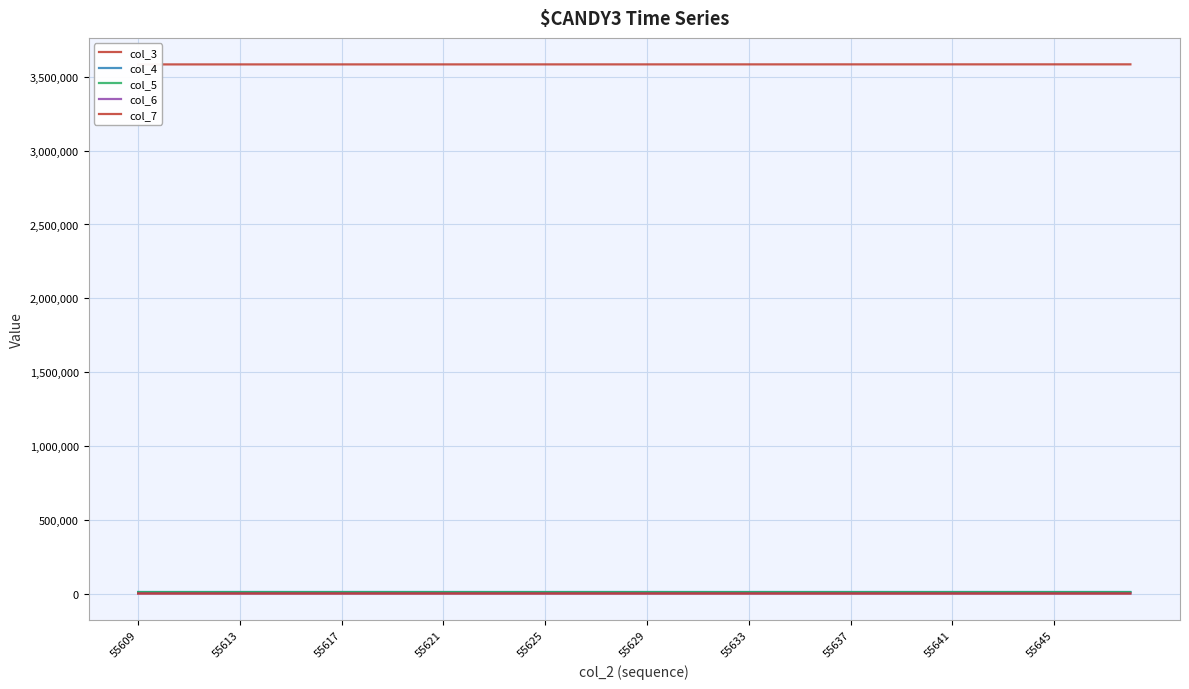

Which series has the largest range (max minus min)?

col_4